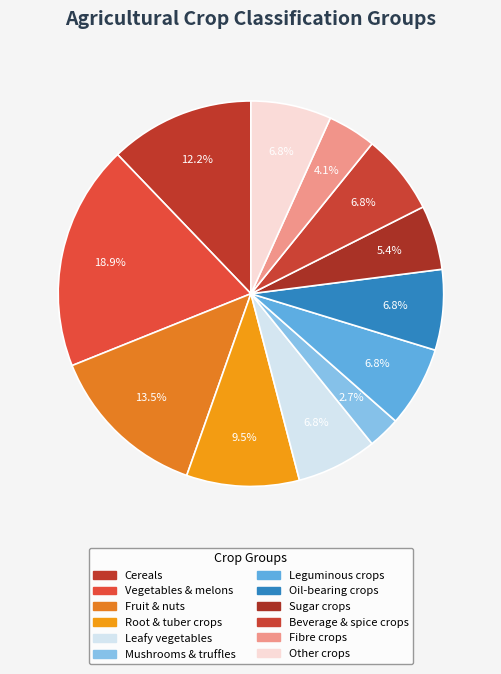

Is there a majority slice in this chart?

No